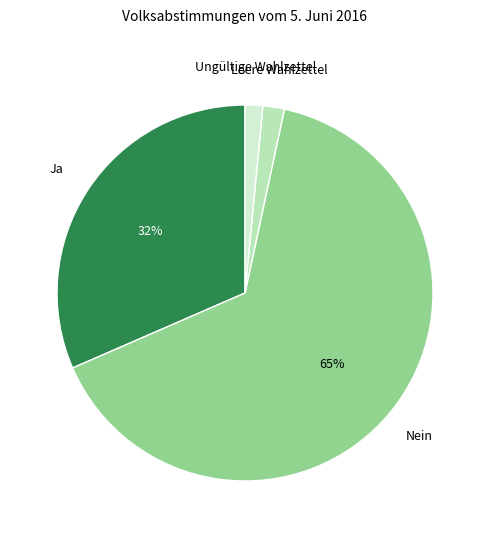

To the nearest percent, what is the average slice percentage?

25%